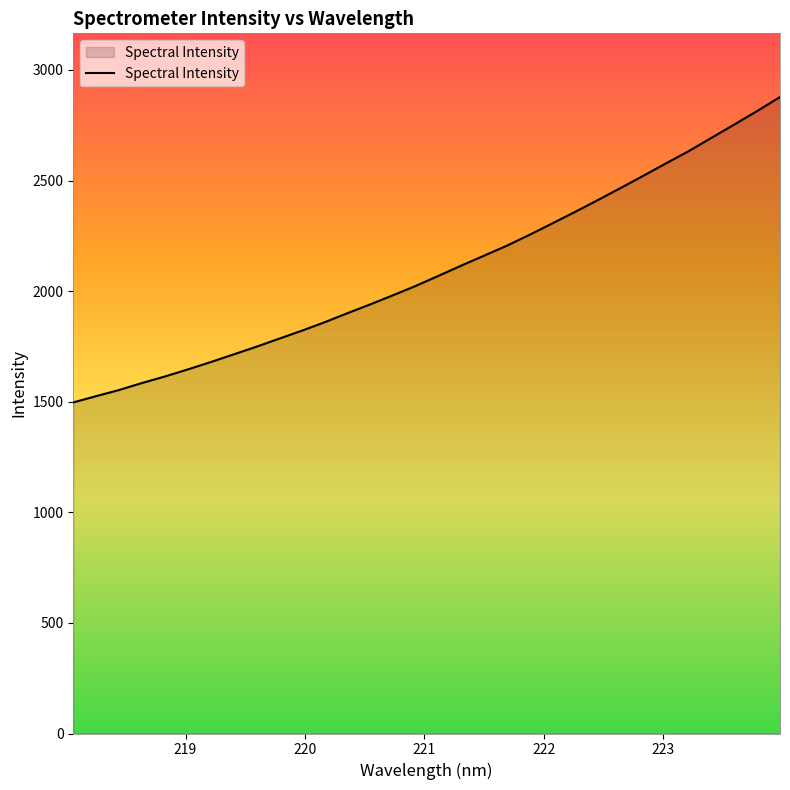

What is the greatest value displayed?

2877.8